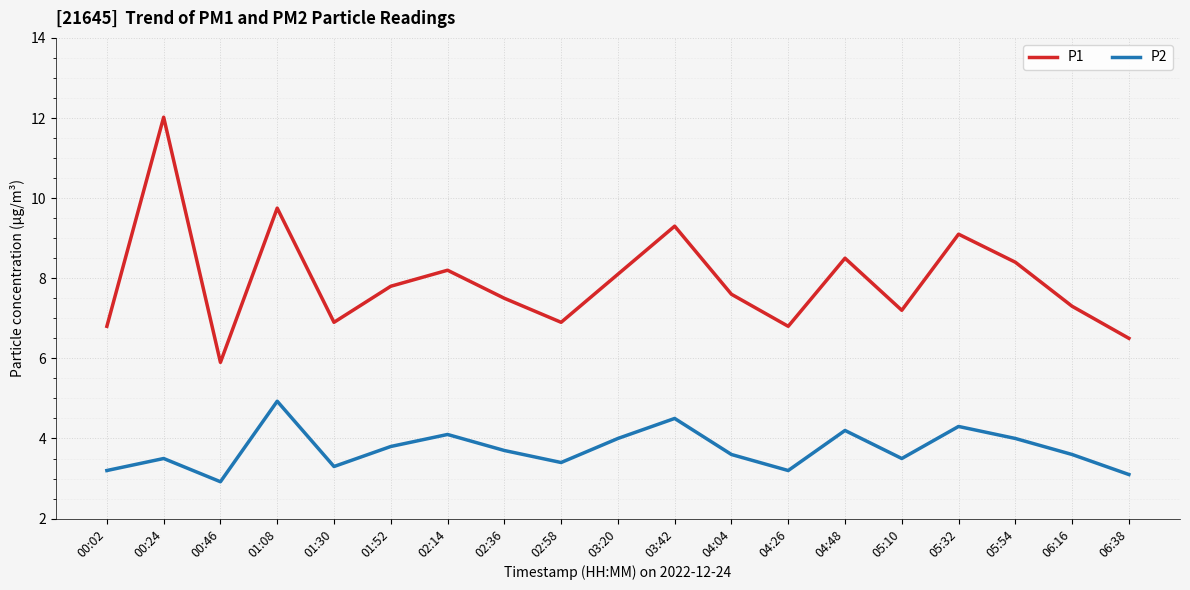

Which series changed the most between 04:04 and 05:10?

P1